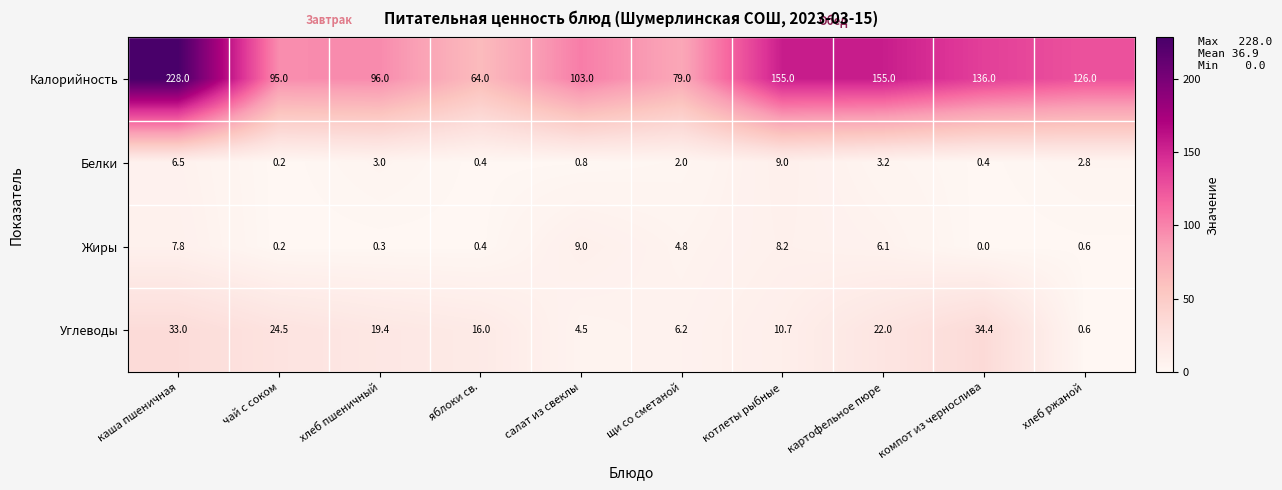

Rank the categories by Углеводы value from highest to lowest.

компот из чернослива, каша пшеничная, чай с соком, картофельное пюре, хлеб пшеничный, яблоки св., котлеты рыбные, щи со сметаной, салат из свеклы, хлеб ржаной